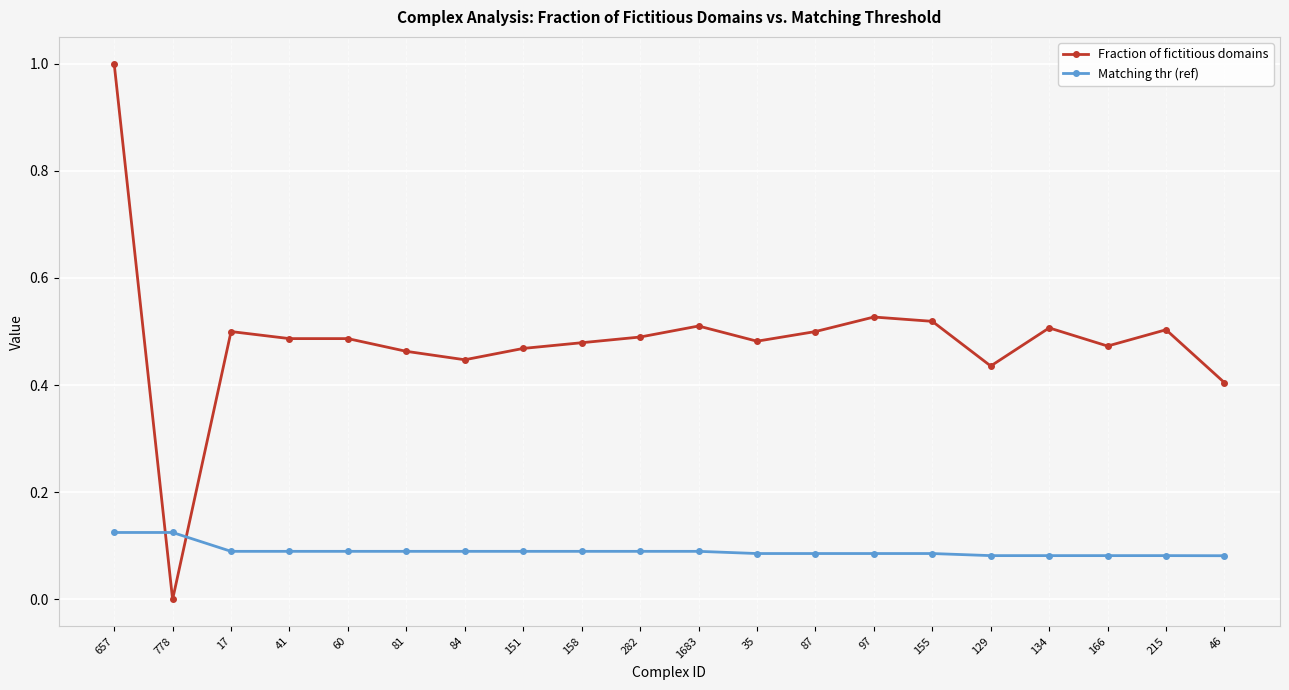

How many Fraction of fictitious domains values are between 0 and 1?

20